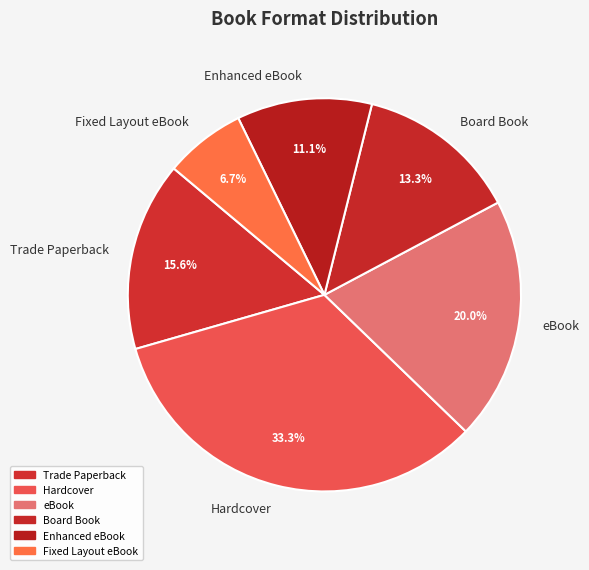

Which slice is the largest?

Hardcover